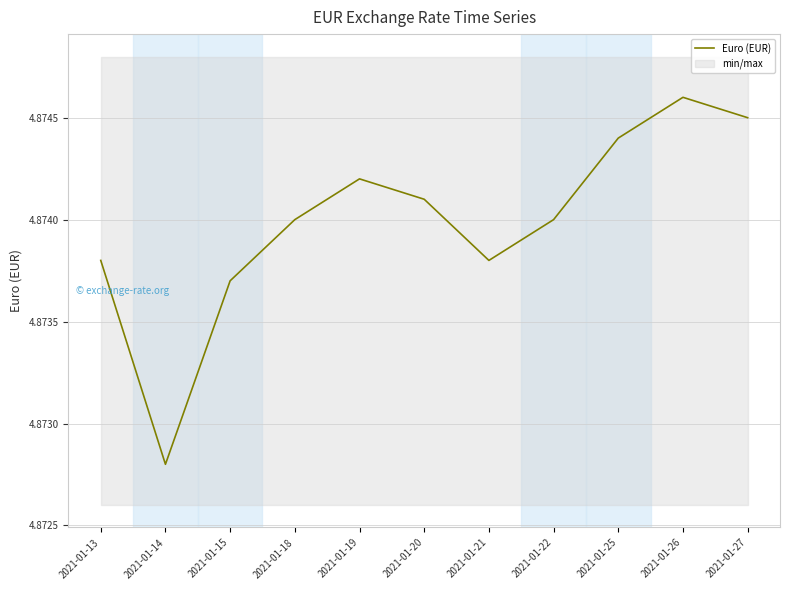

How many interior local peaks (higher than both neighbors) does the data have?

2